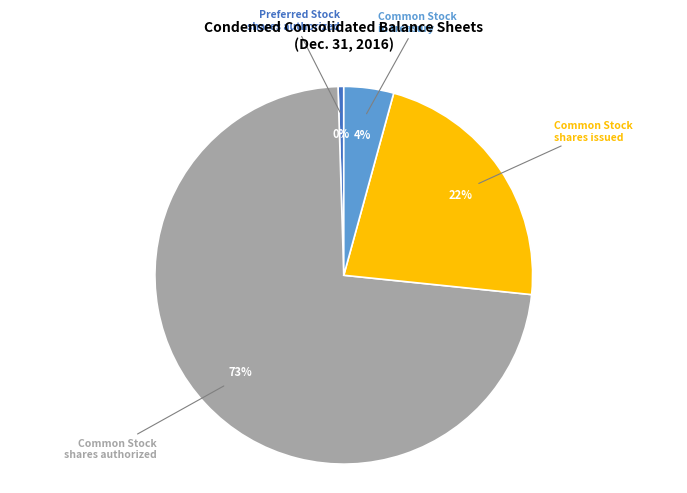

To the nearest percent, what is the average slice percentage?

25%